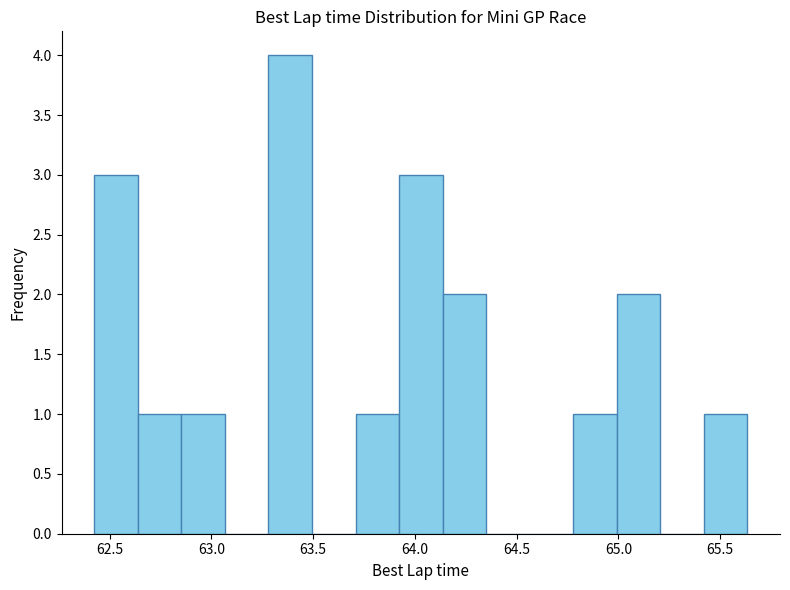

Which range on the x-axis has the tallest bar?

63.30 to 63.50